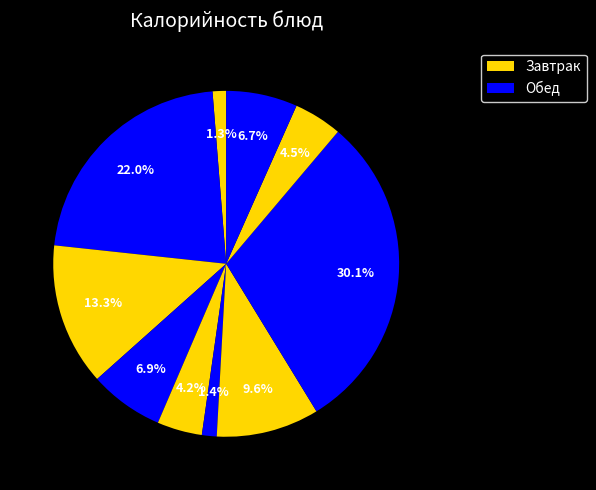

To the nearest percent, what is the average slice percentage?

10%